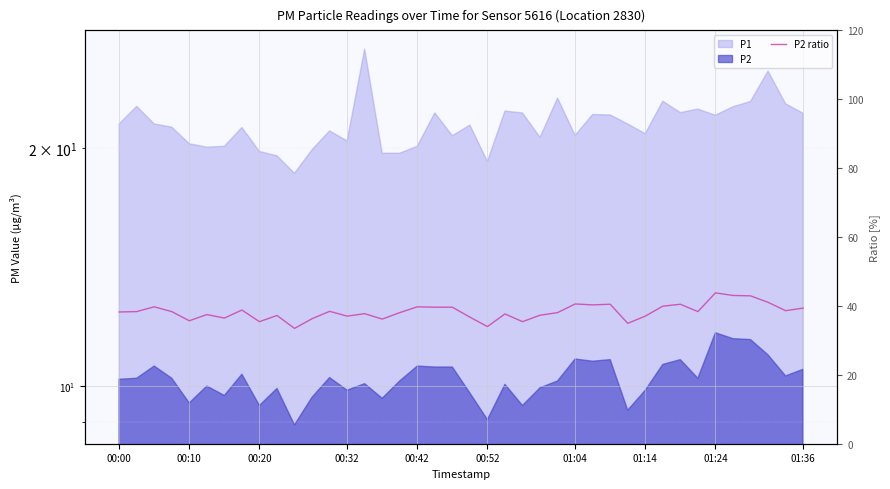

What is the difference between the maximum and minimum values?

10.3